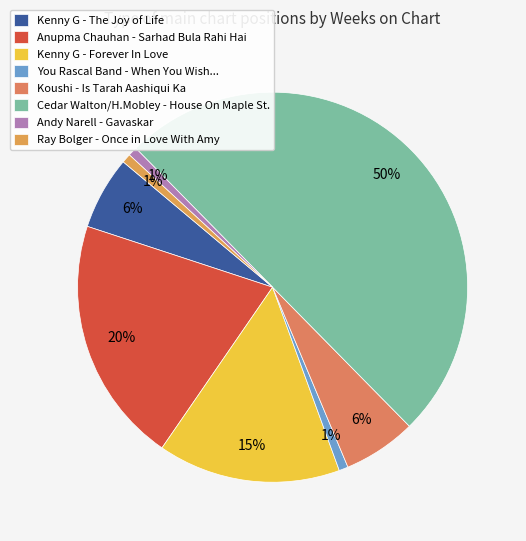

To the nearest percent, what is the difference between the largest and smallest slice percentages?

49%